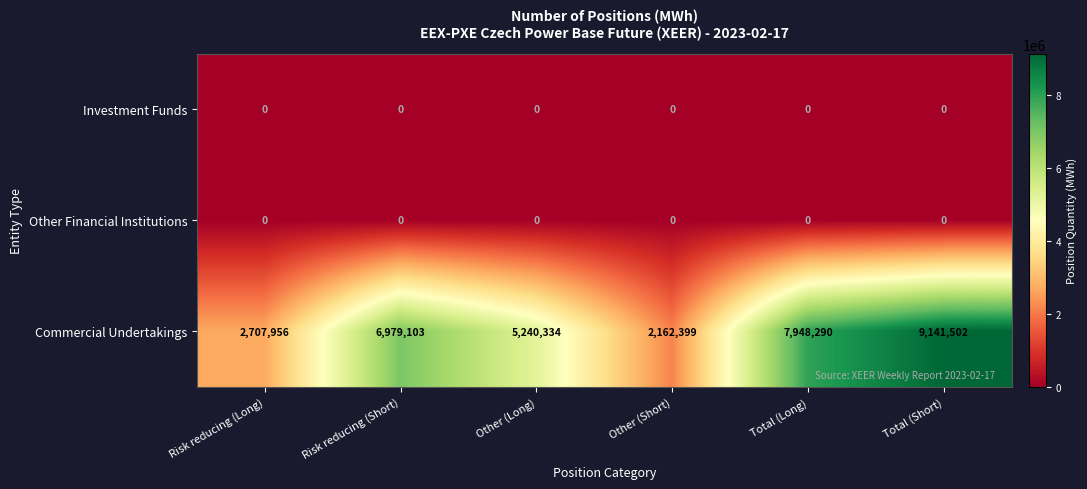

The value of Investment Funds at Other (Long) is 0. True or false?

True